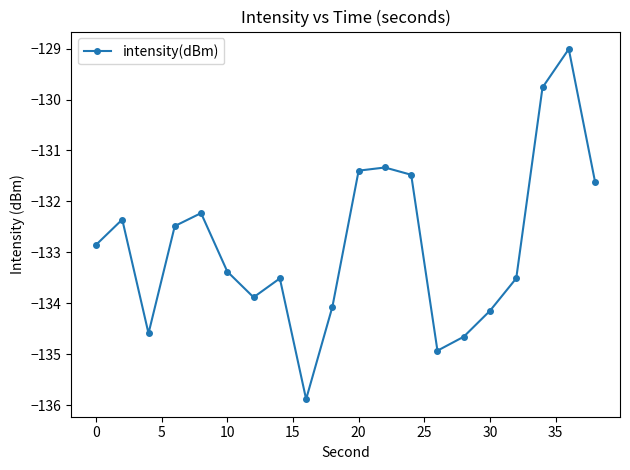

How many values are below -132?

14